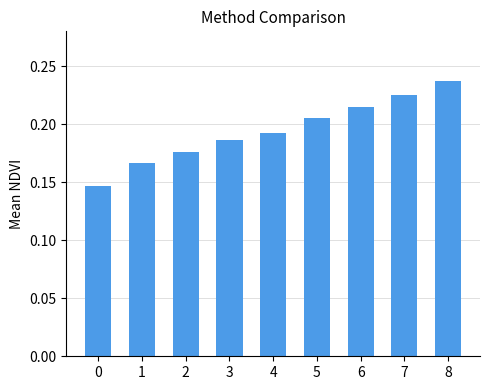

Is it true that the value at 0 is 0.2?

False